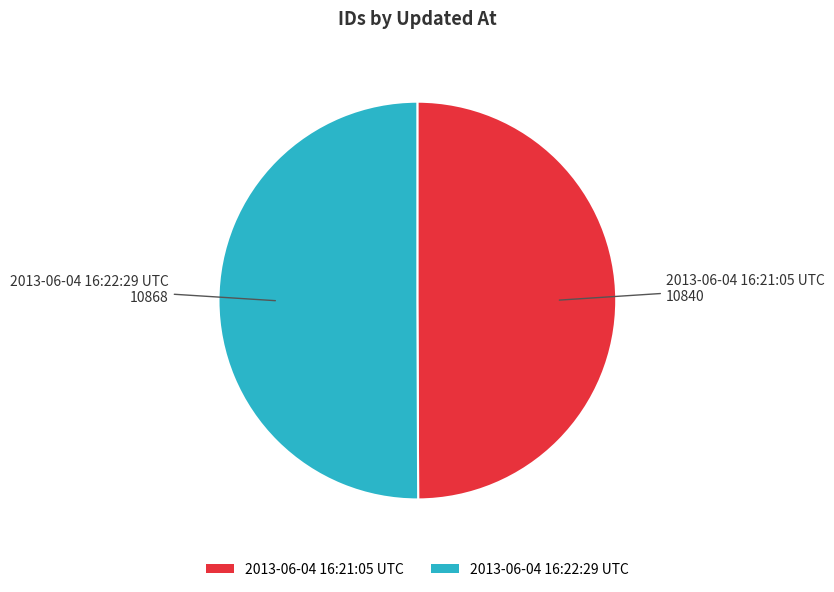

Is it true that 2013-06-04 16:22:29 UTC is 50% of the pie?

True